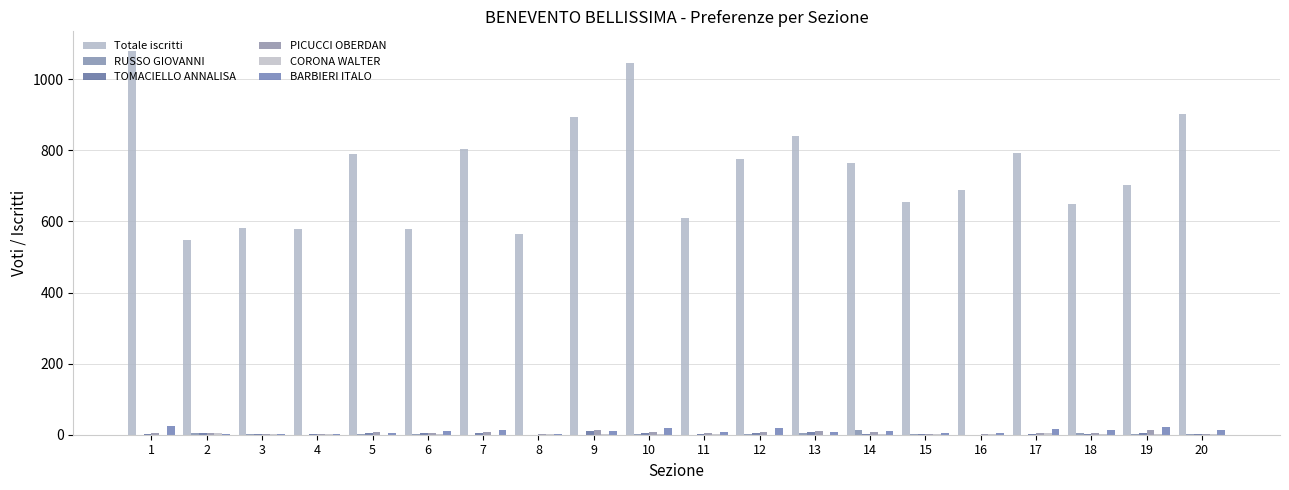

How many categories are shown in the chart?

20